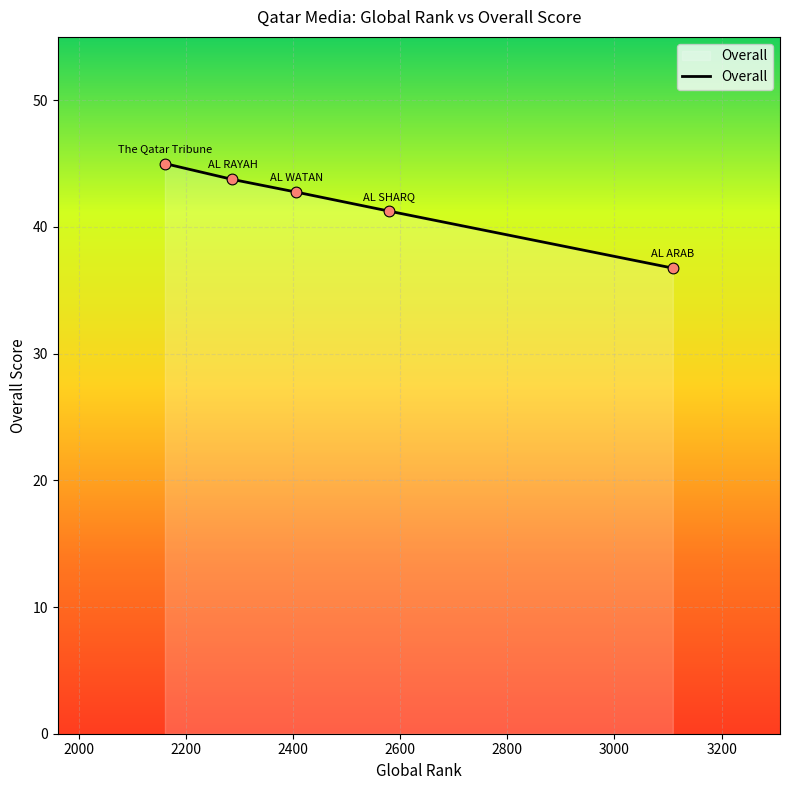

What is the maximum value shown in the chart?

45.0